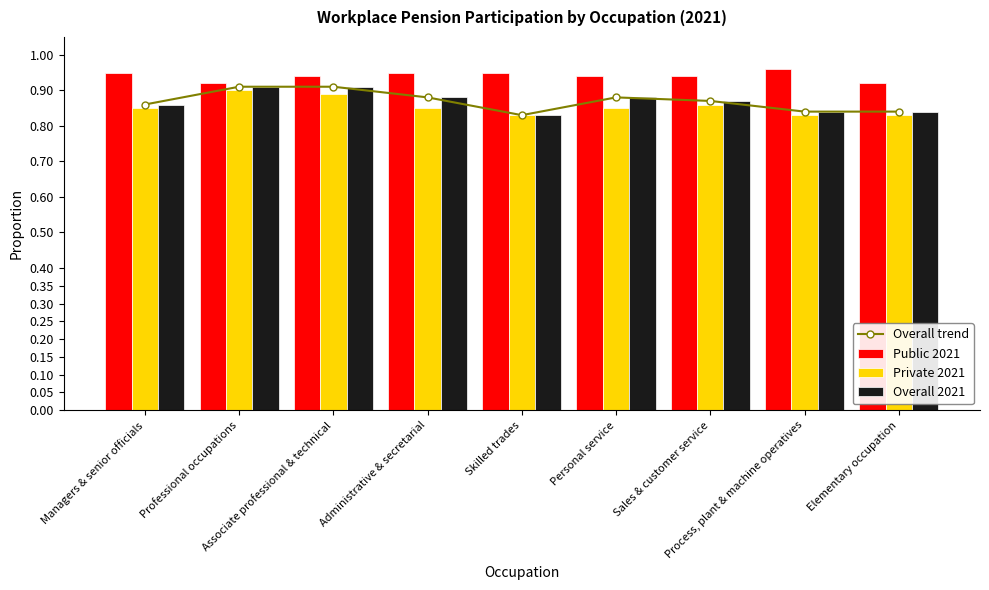

What is the label of the 9th bar from the right?

Managers & senior officials